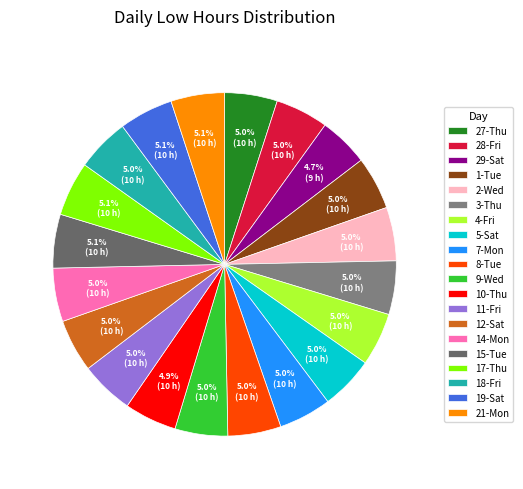

True or false: 12-Sat accounts for 5% of the total.

True